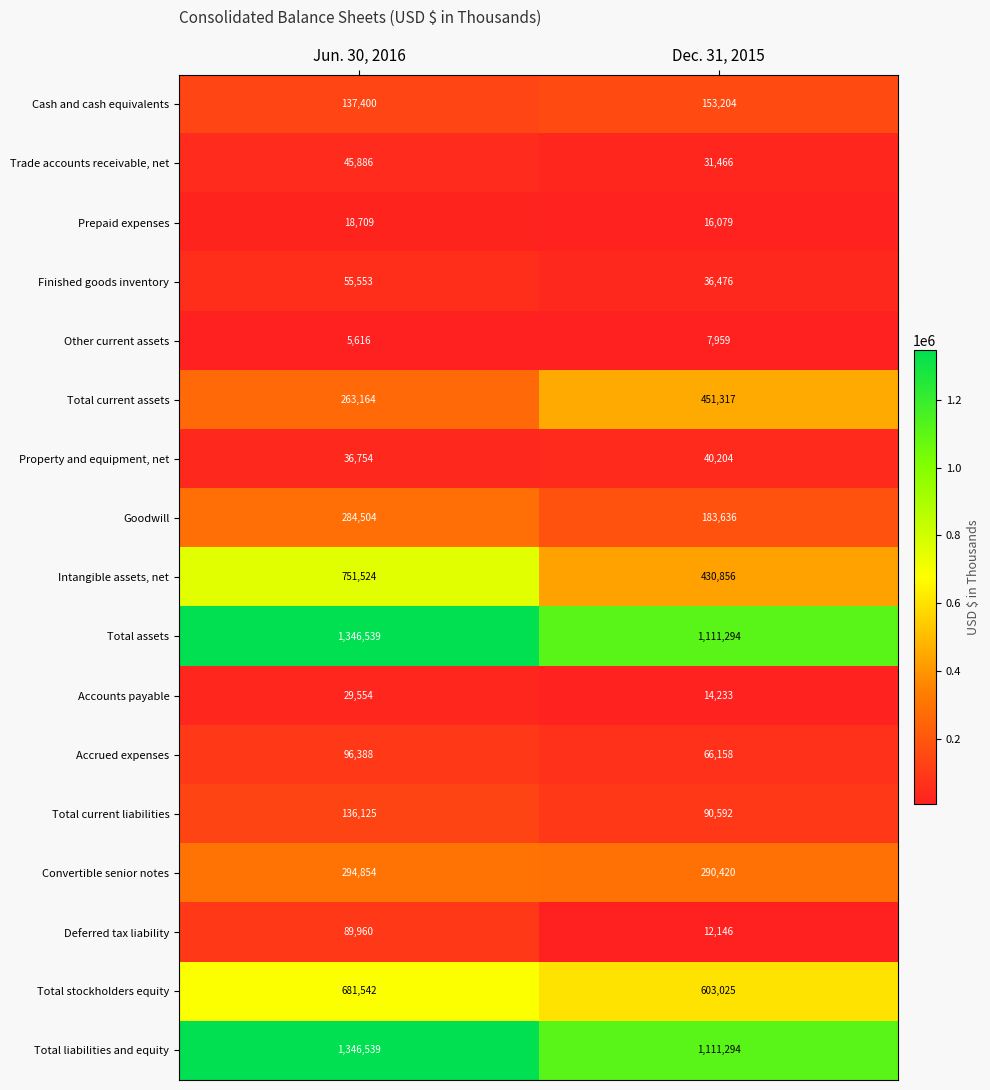

At which category is the sum across all series the highest?

Jun. 30, 2016